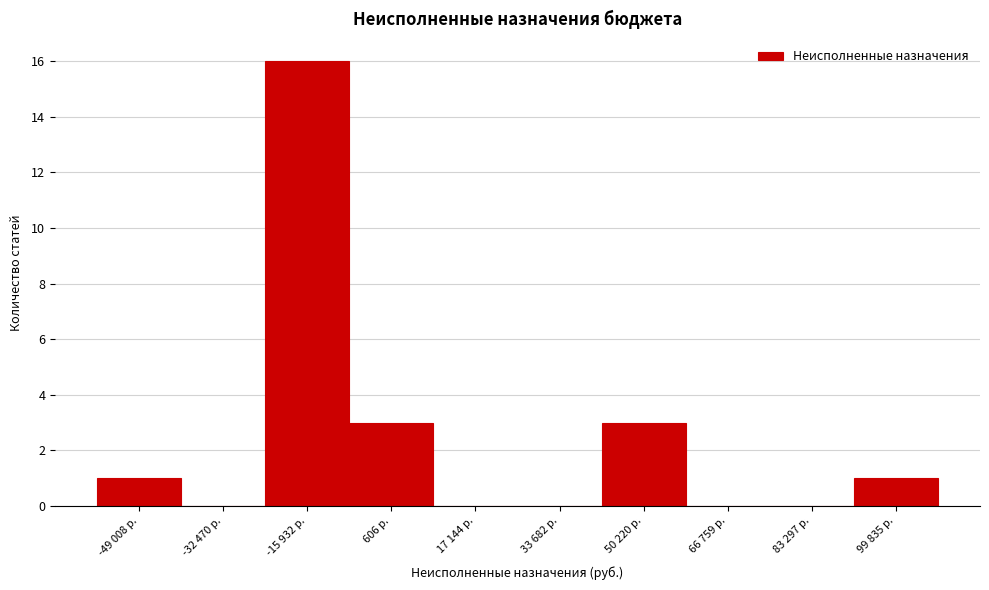

Reading right to left, list all the values displayed in this chart.

99 835 р.=1	83 297 р.=0	66 759 р.=0	50 220 р.=3	33 682 р.=0	17 144 р.=0	606 р.=3	-15 932 р.=16	-32 470 р.=0	-49 008 р.=1